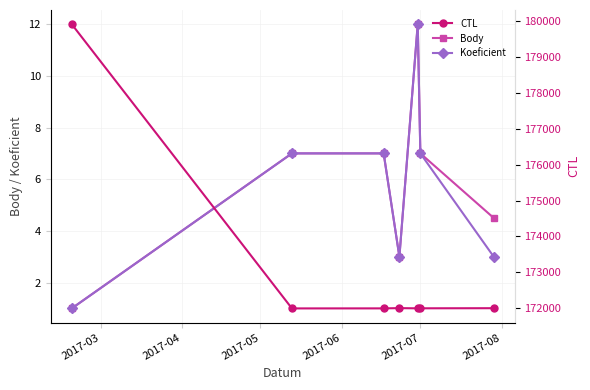

True or false: Koeficient has more than 2 interior local peaks.

False